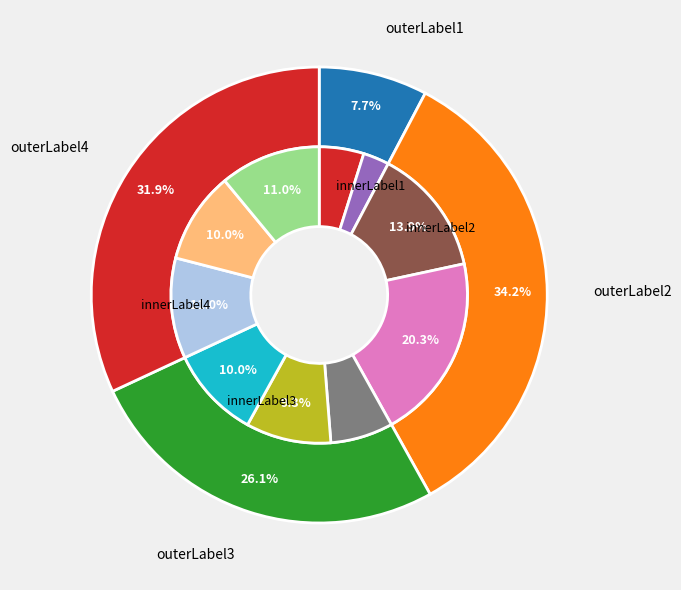

Is there a majority slice in this chart?

No